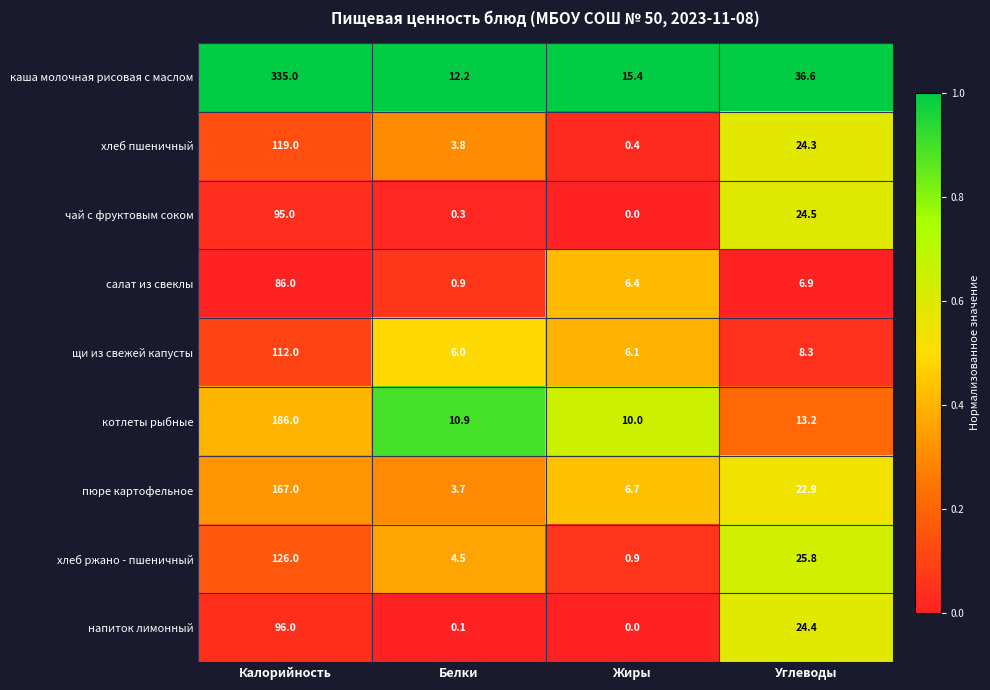

At which category does the chart reach its minimum across all series?

Жиры